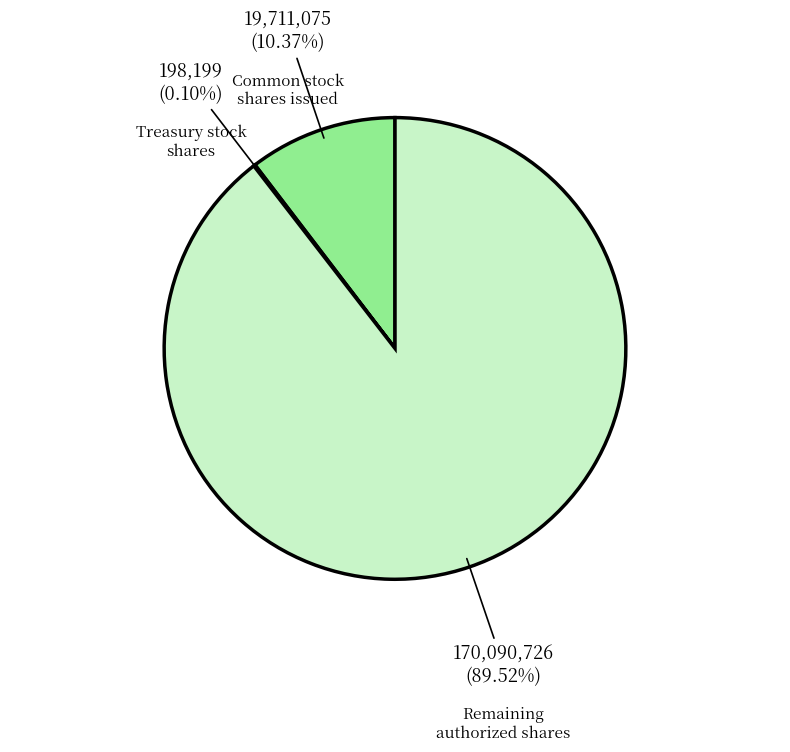

Do Common stock shares issued and Remaining authorized shares together represent more than half of the pie?

Yes